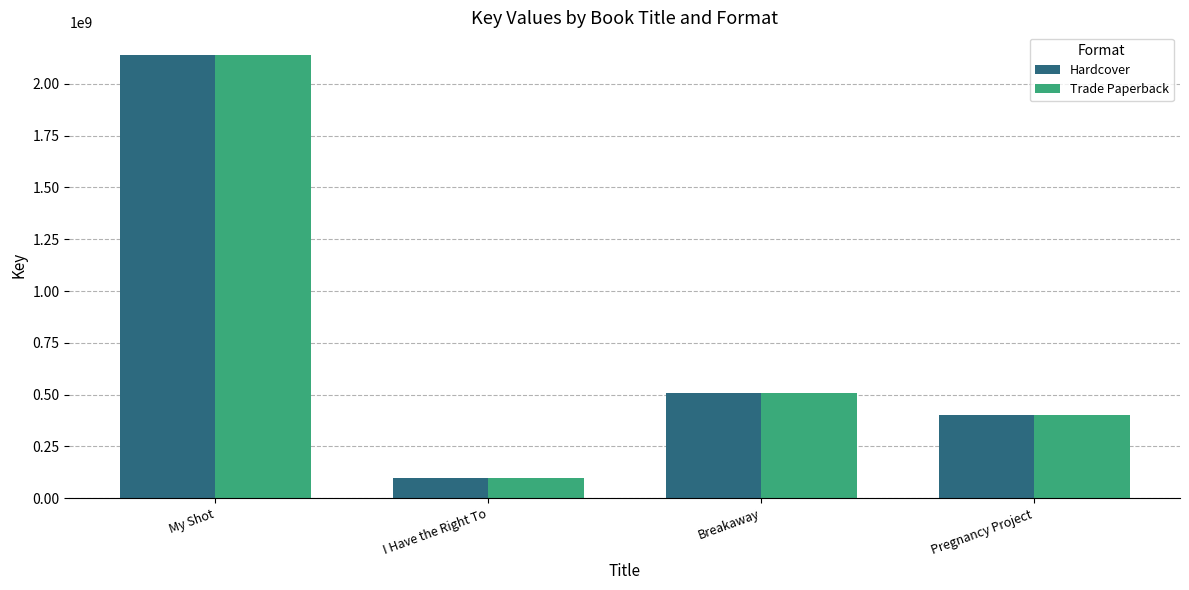

What position from the left is I Have the Right To?

2